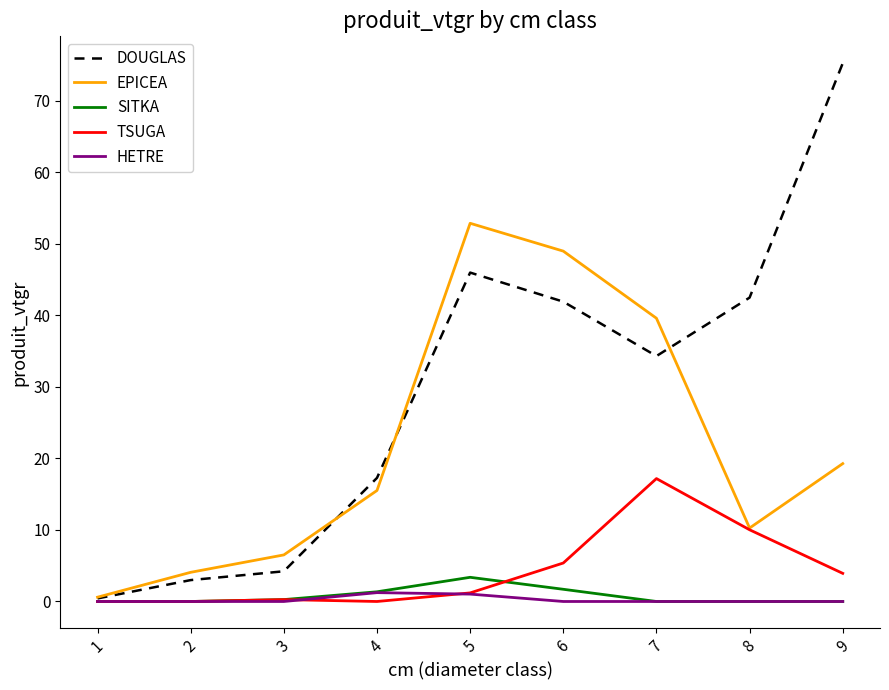

What is the total value across all series at 4?

35.4